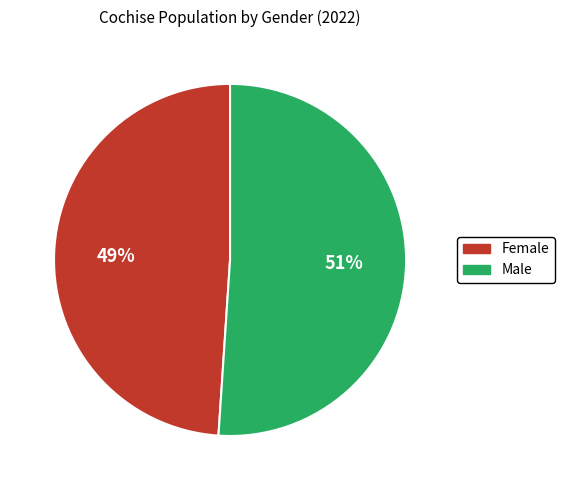

Does Female account for over 50% of the chart?

No